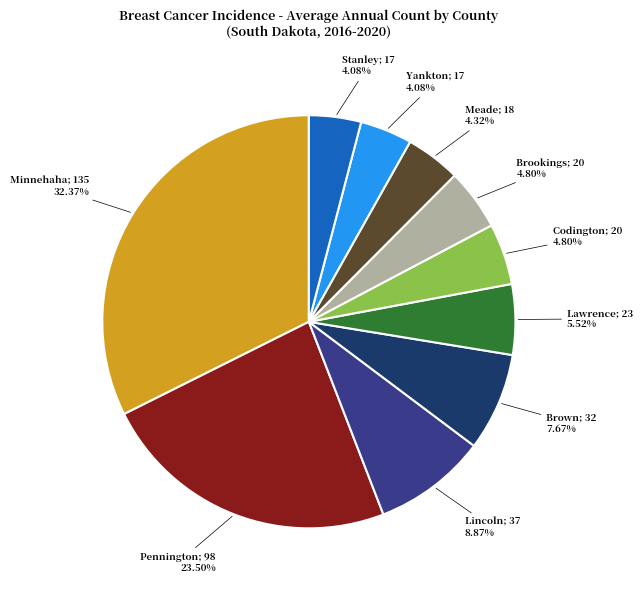

Is there any slice that represents more than half of the pie?

No